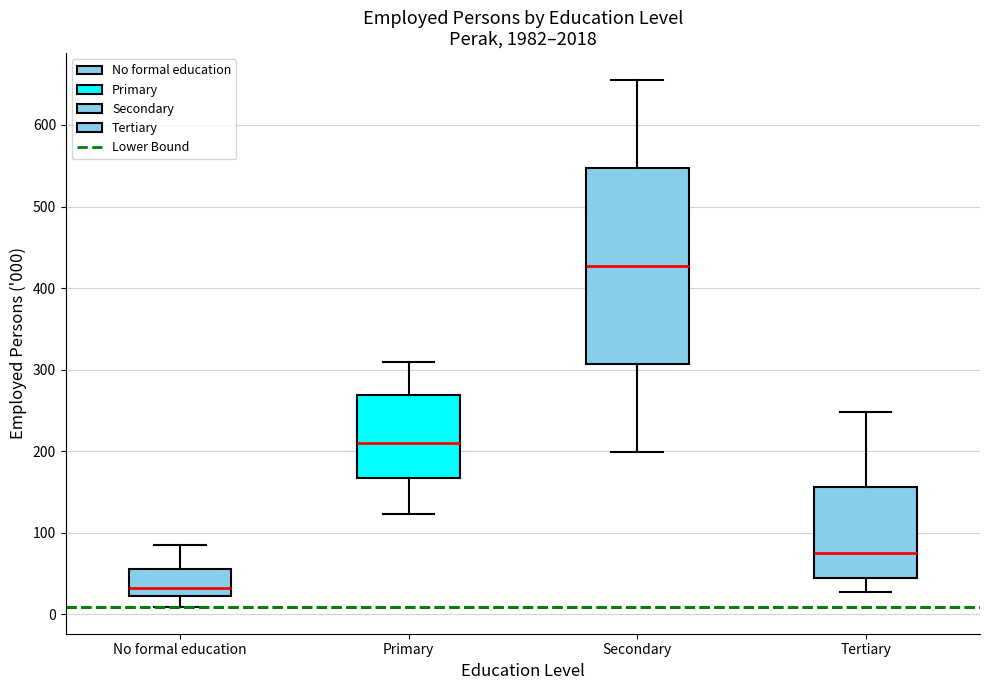

Reading left to right, transcribe this box plot: for each box, give where its median line is, the range the box spans, and where its two whiskers end, as read against the y-axis. The values are not printed on the chart, so give them approximately, as read against the axis.

No formal education: median 30, box 20 to 60, whiskers 10 to 90
Primary: median 210, box 170 to 270, whiskers 120 to 310
Secondary: median 430, box 310 to 550, whiskers 200 to 660
Tertiary: median 70, box 40 to 160, whiskers 30 to 250